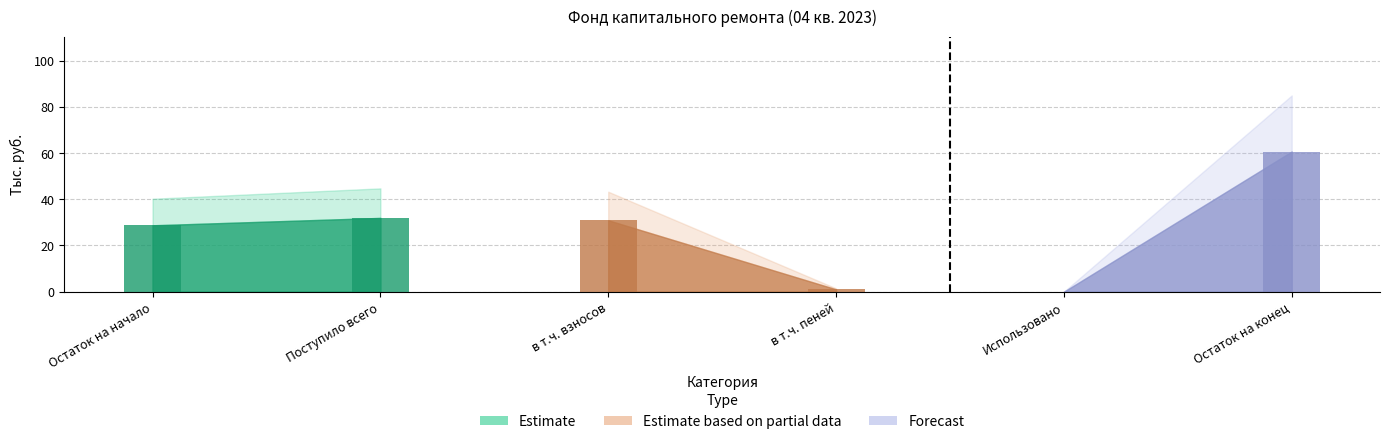

Which has a higher value, Остаток на начало or в т.ч. пеней?

Остаток на начало